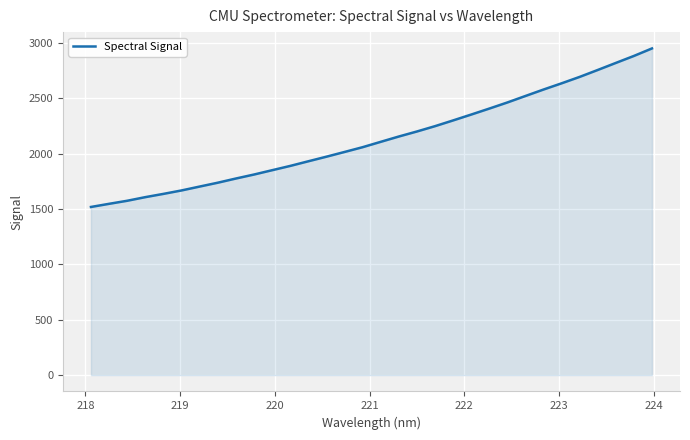

What is the greatest value displayed?

2948.8